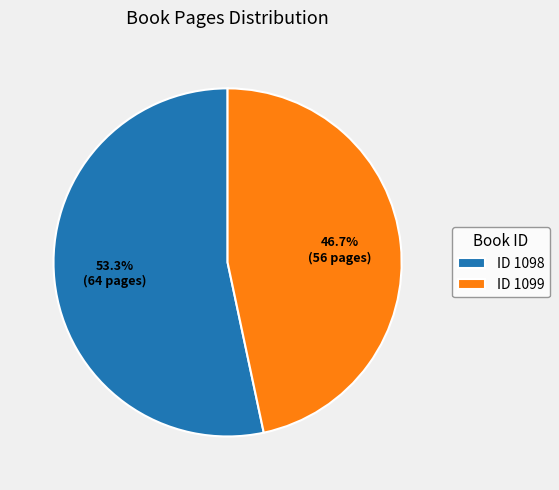

Which slice is the smallest?

ID 1099